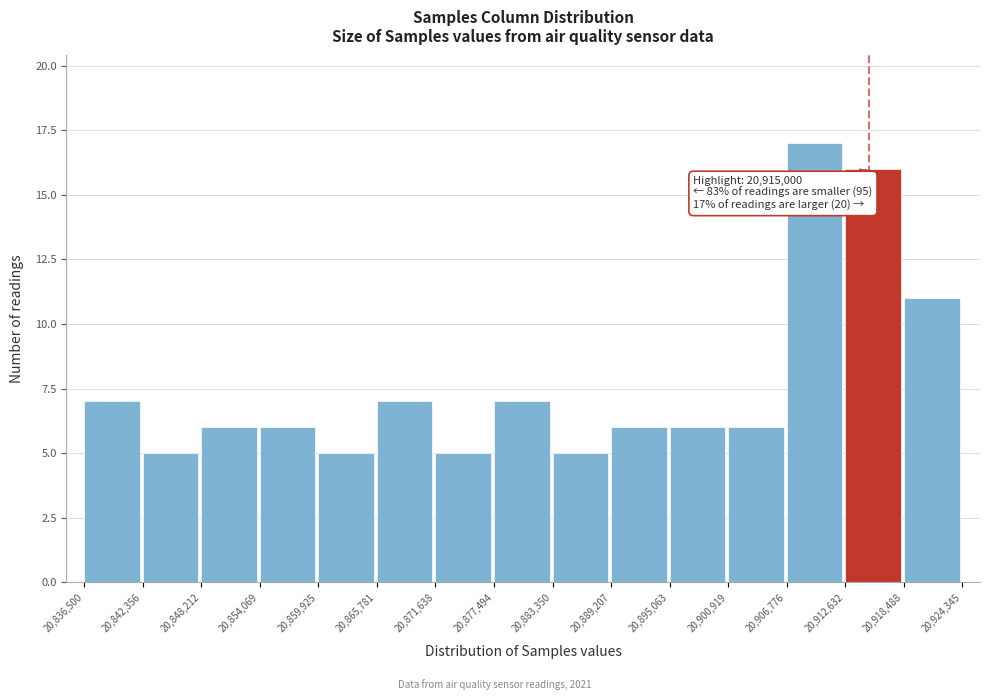

Over which range of the x-axis is the bar tallest?

20,906,776 to 20,912,632